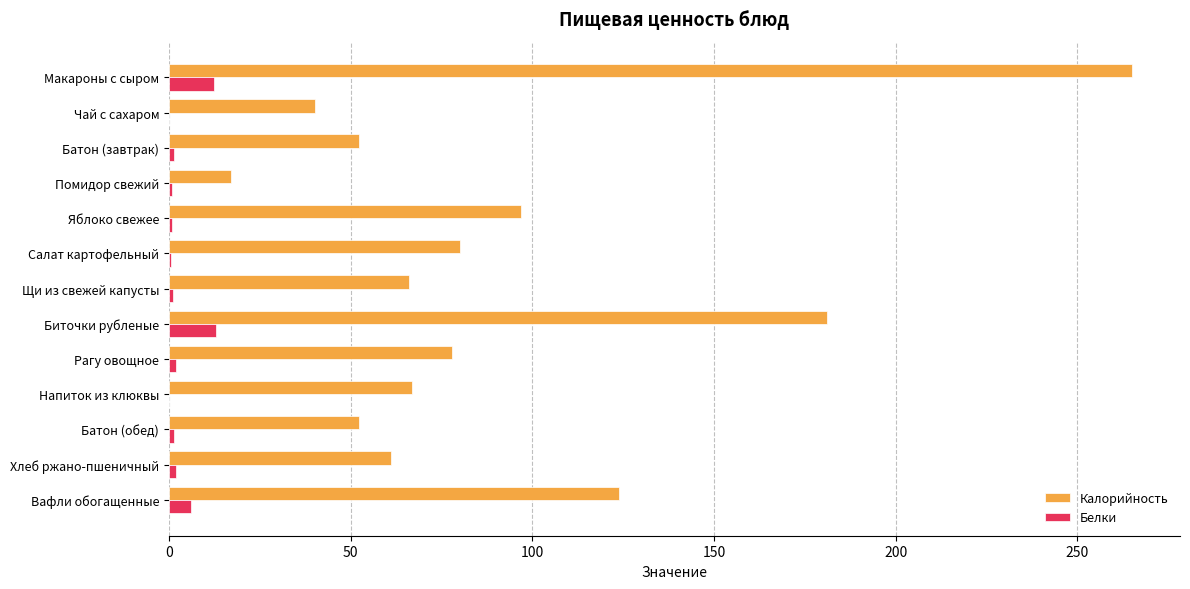

What is the sum of all Калорийность values?

1181.0